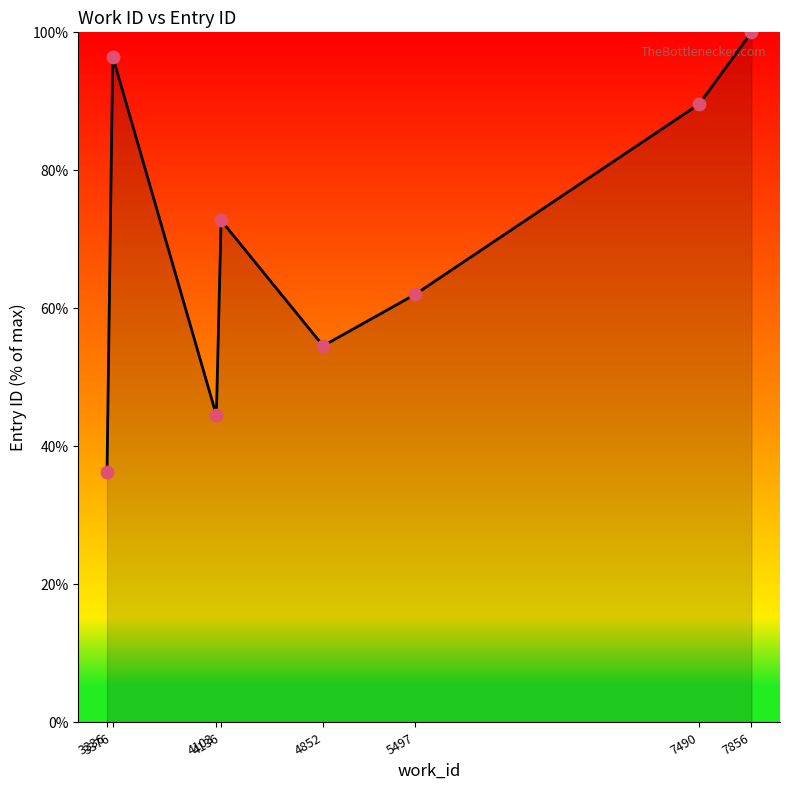

Between 4852 and 7490, which is larger?

7490